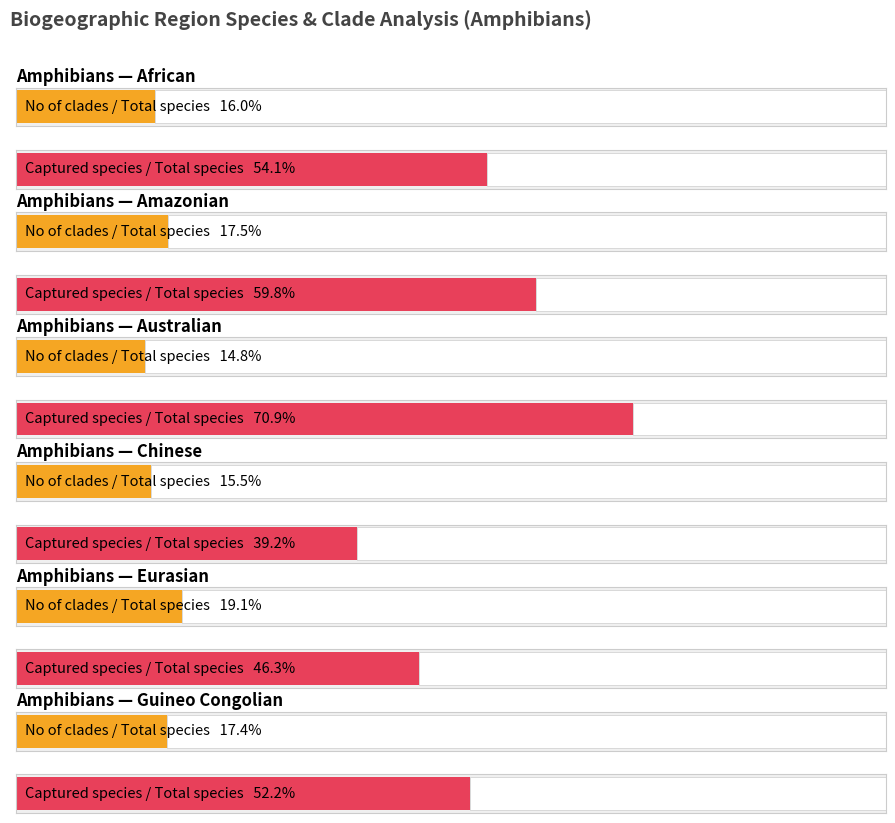

What is the difference between the second highest and minimum values in the Total no of species series?

757